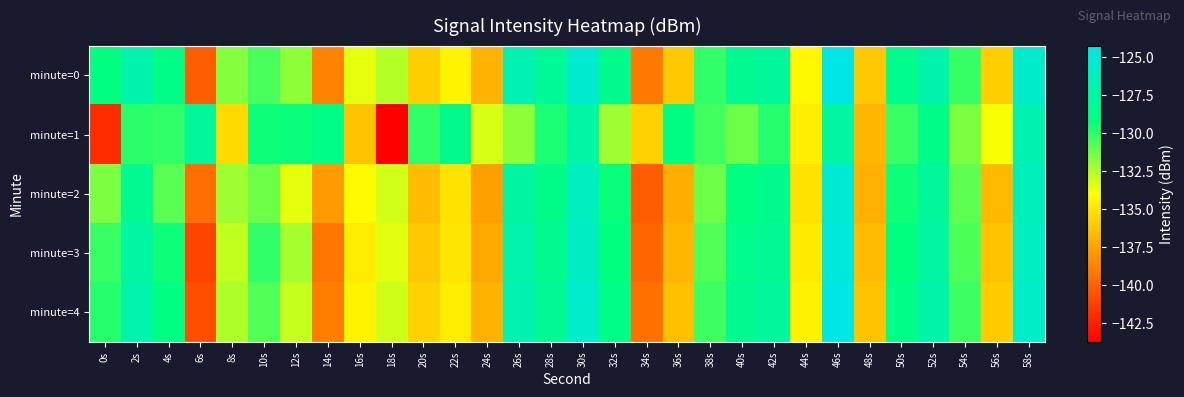

Which series has the largest range (max minus min)?

minute=1